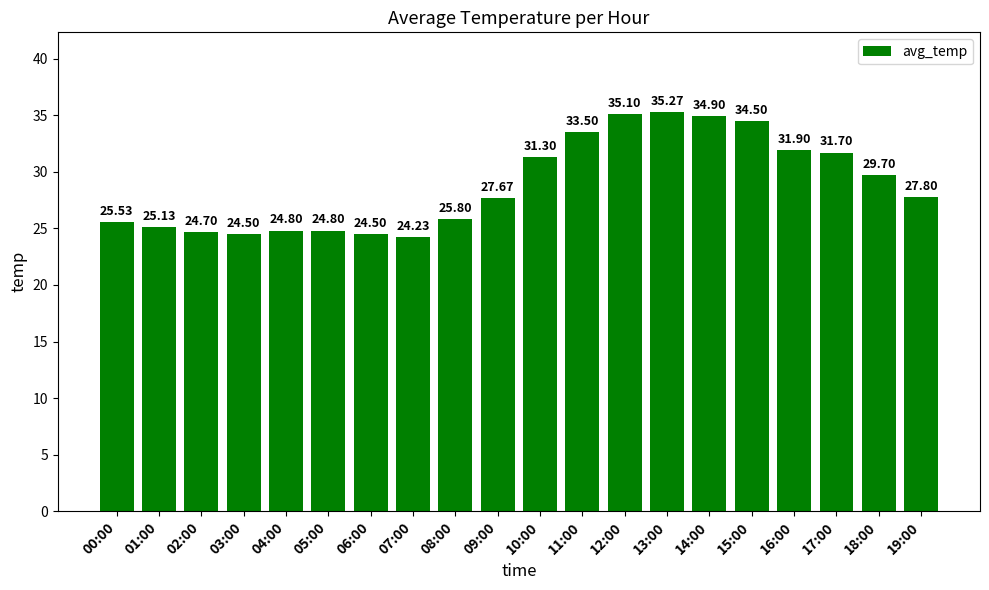

What is the label of the 3rd bar from the left?

02:00